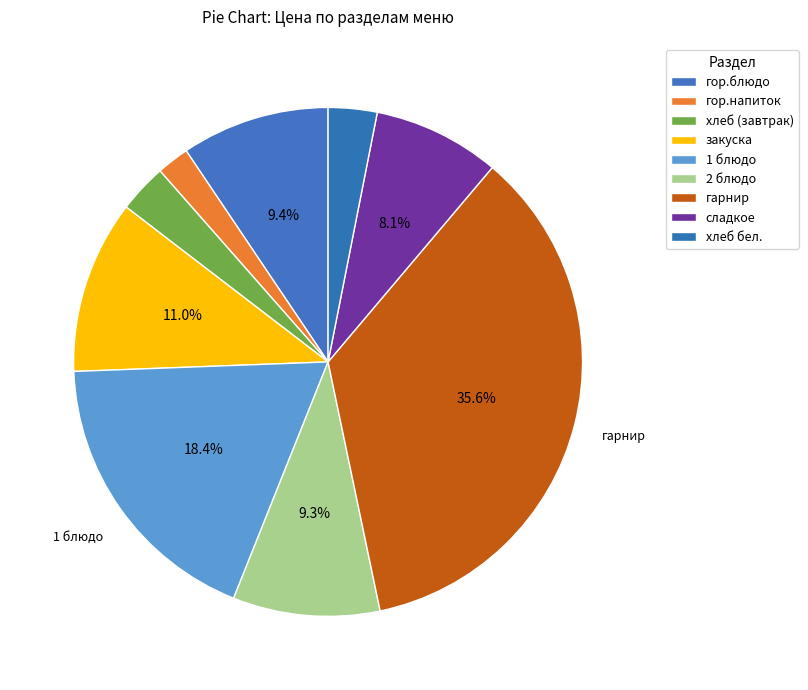

Is it true that гор.блюдо is 1% of the pie?

False